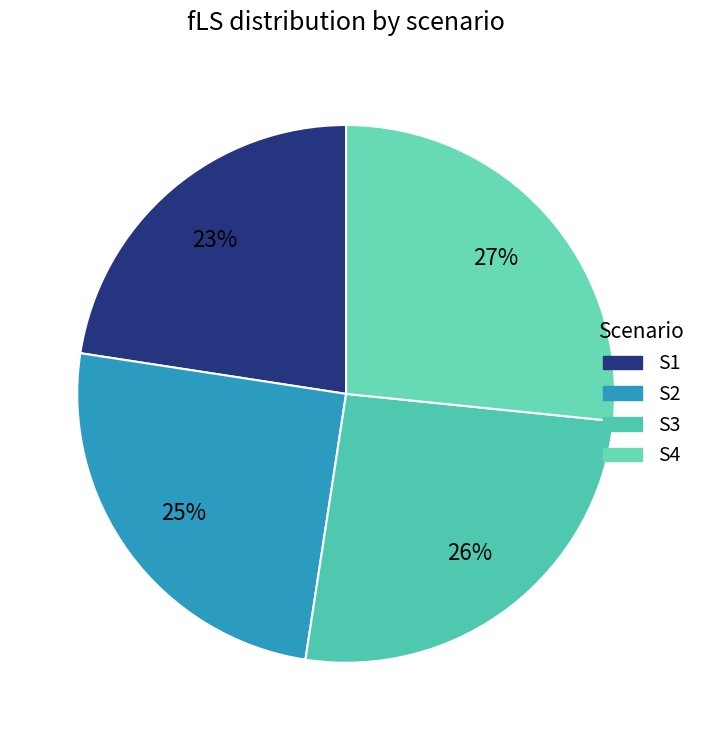

Rank the categories by value from highest to lowest.

S4, S3, S2, S1